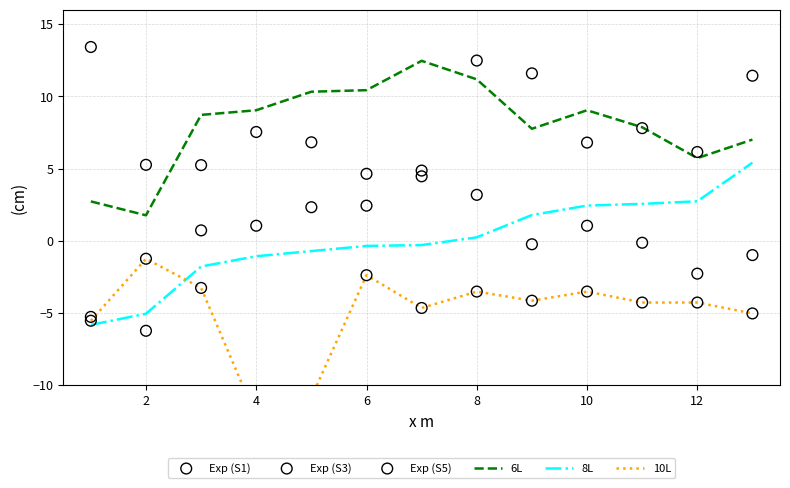

The 6L series shows 4.5 at 8. True or false?

False